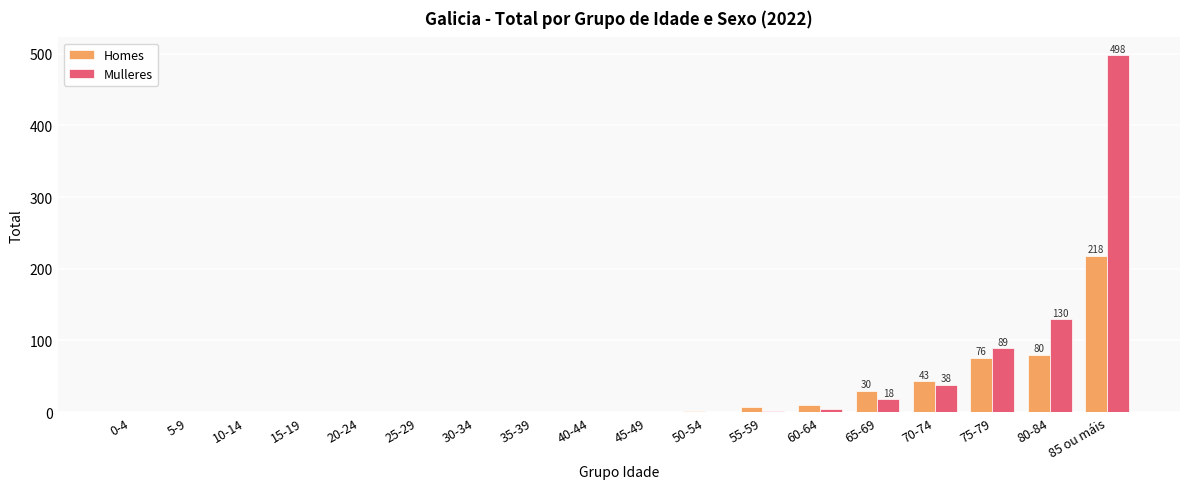

Which series changed the most between 35-39 and 75-79?

Mulleres